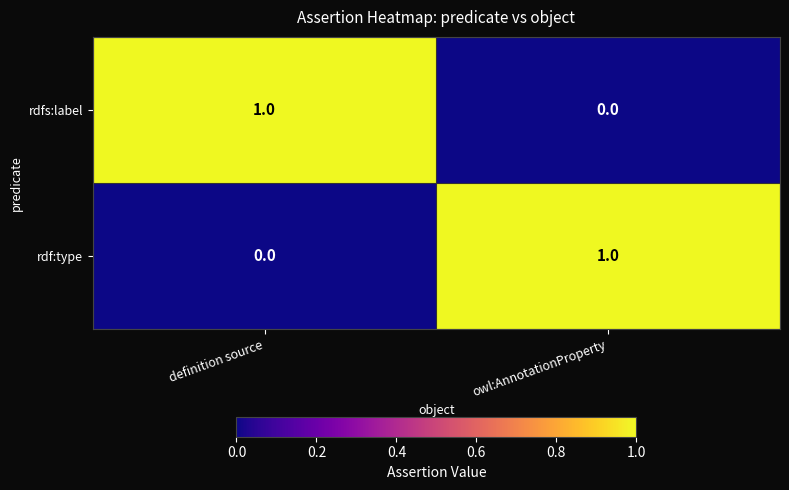

What is the difference between the highest and lowest values at definition source?

1